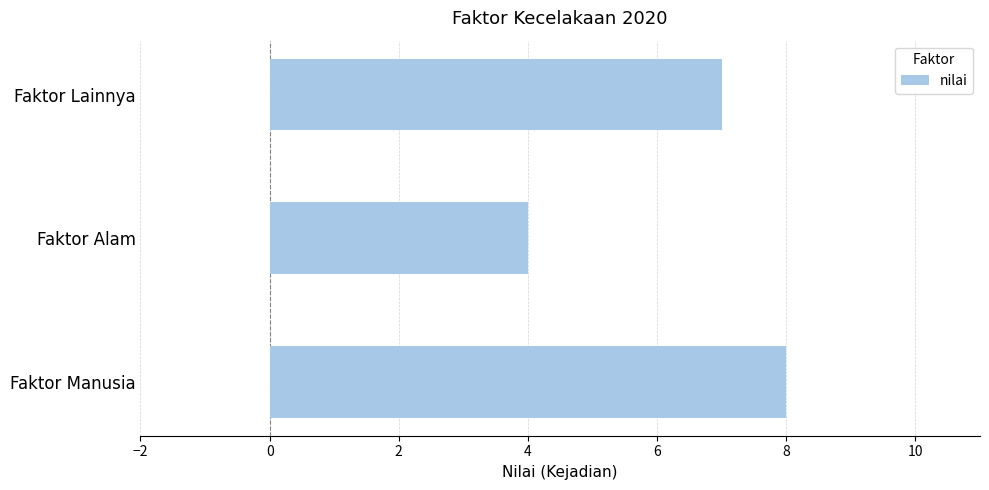

List the labels in order of value, largest first.

Faktor Manusia, Faktor Lainnya, Faktor Alam